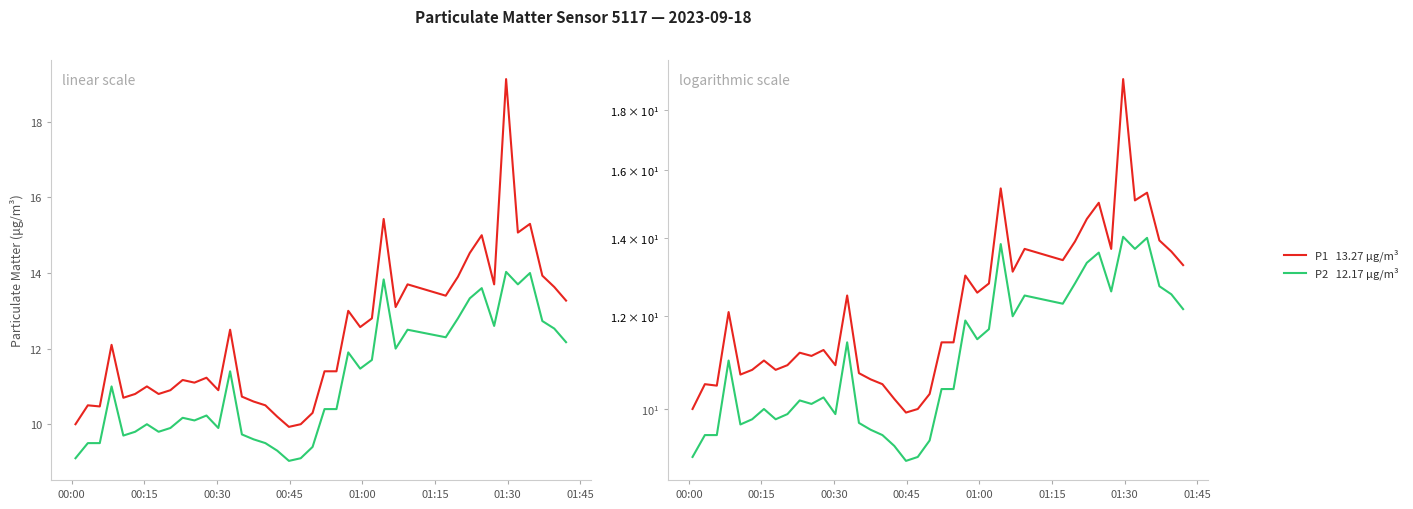

How many values in the P2 series exceed 10?

24